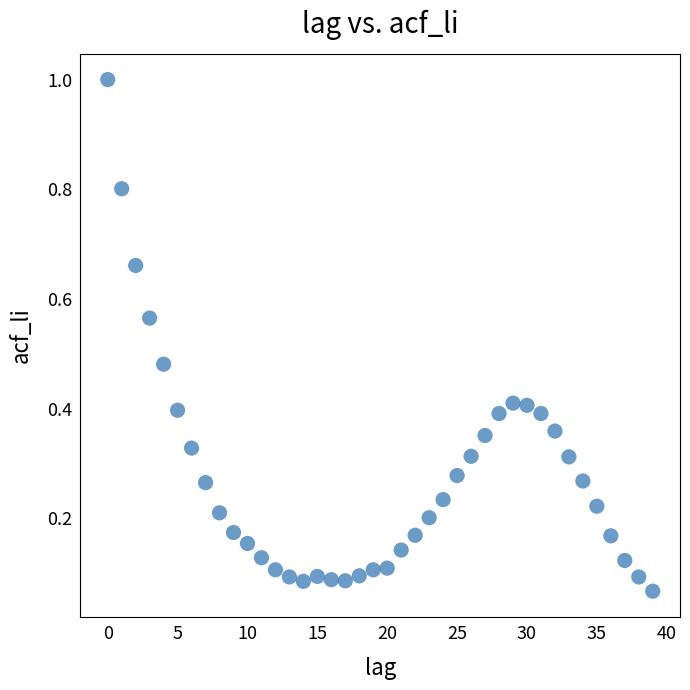

What is the range of Y values (max minus min)?

0.9